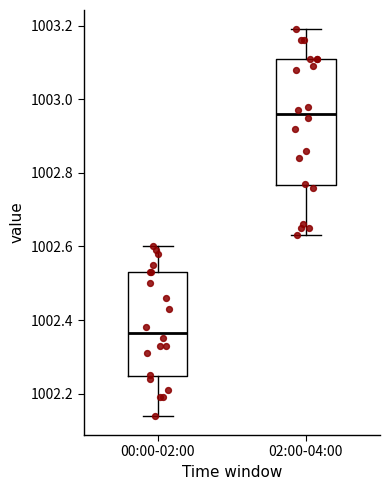

Reading left to right, transcribe this box plot: for each box, give where its median line is, the range the box spans, and where its two whiskers end, as read against the y-axis. The values are not printed on the chart, so give them approximately, as read against the axis.

00:00-02:00: median 1002.36, box 1002.24 to 1002.54, whiskers 1002.14 to 1002.60
02:00-04:00: median 1002.96, box 1002.76 to 1003.12, whiskers 1002.64 to 1003.20